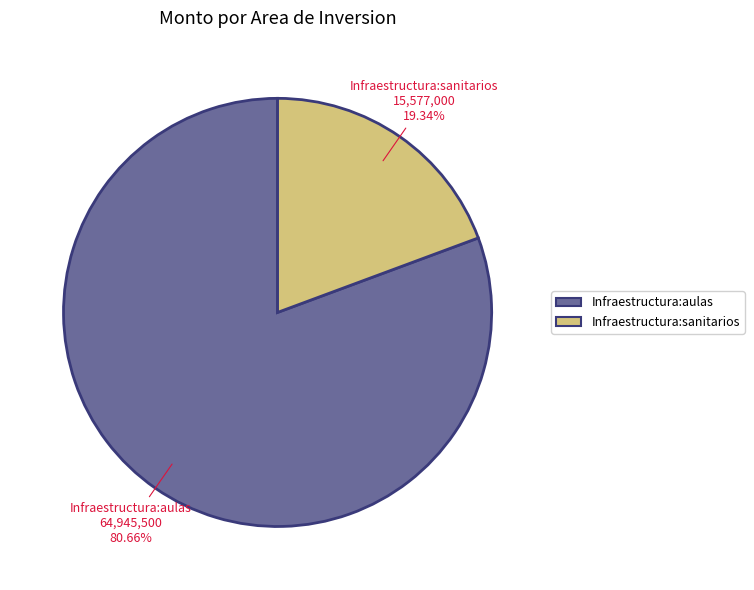

To the nearest percent, what is the combined percentage of Infraestructura:aulas and Infraestructura:sanitarios?

100%